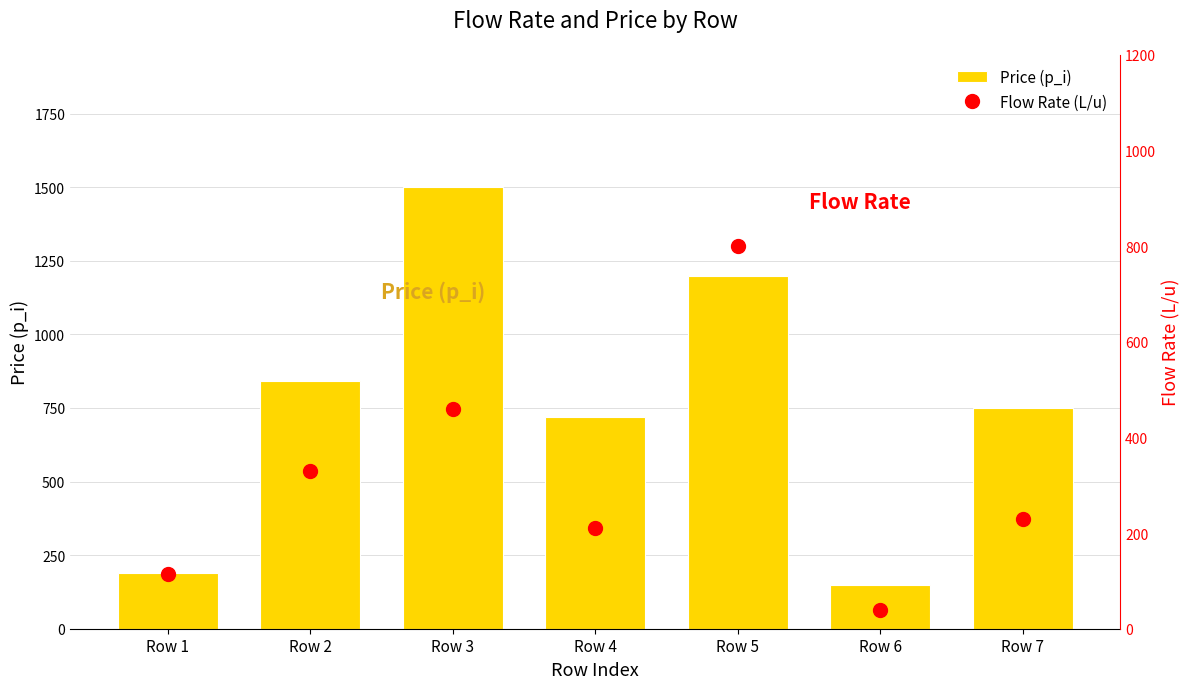

What is the total value across all series at Row 6?

190